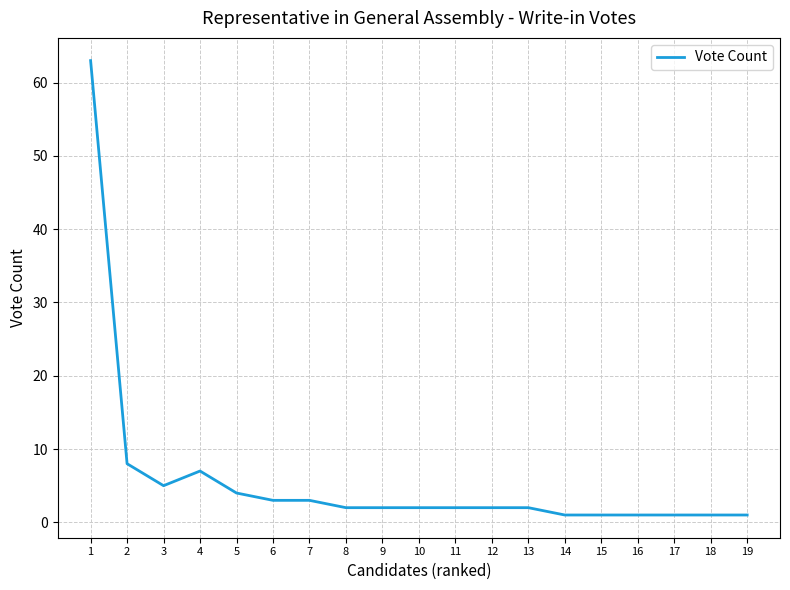

Approximately how many times larger is the value at 19 compared to 13?

0.5